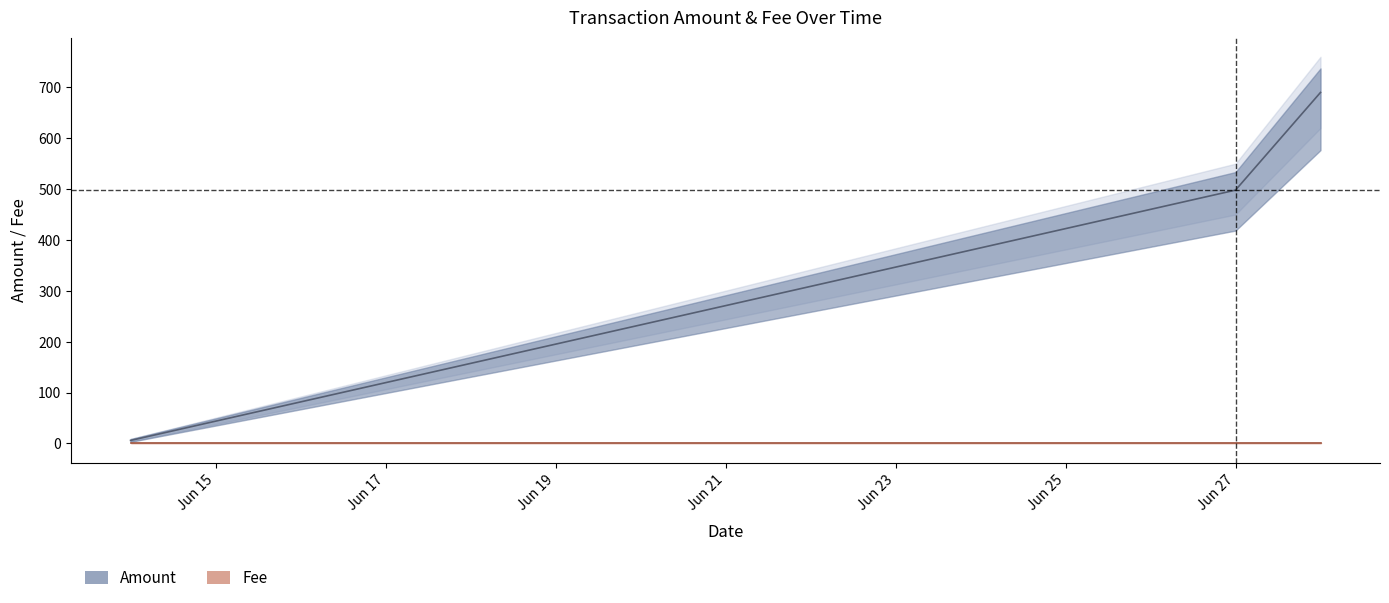

Rank the categories by value from lowest to highest.

2017-06-14, 2017-06-27, 2017-06-28